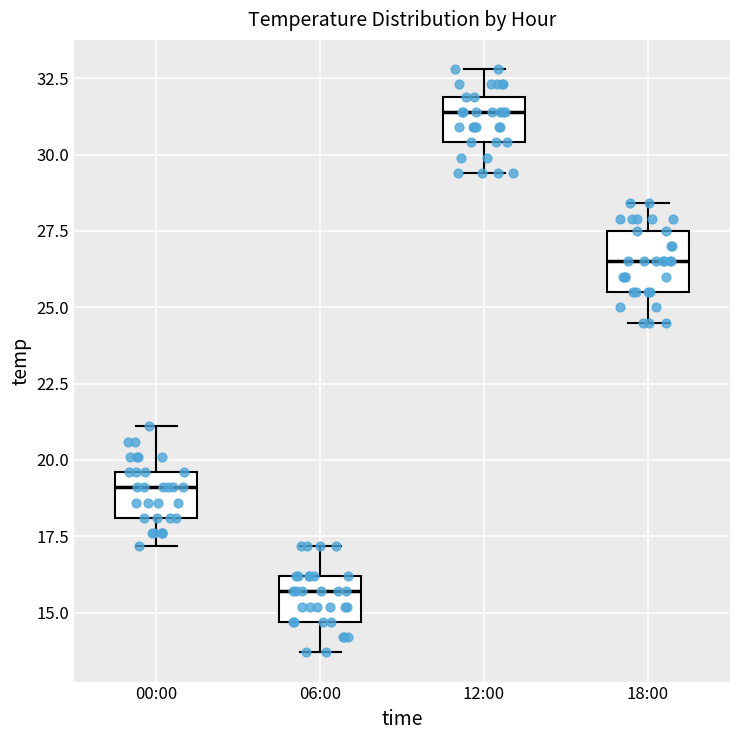

Which box is the tallest, from its lower edge to its upper edge?

18:00